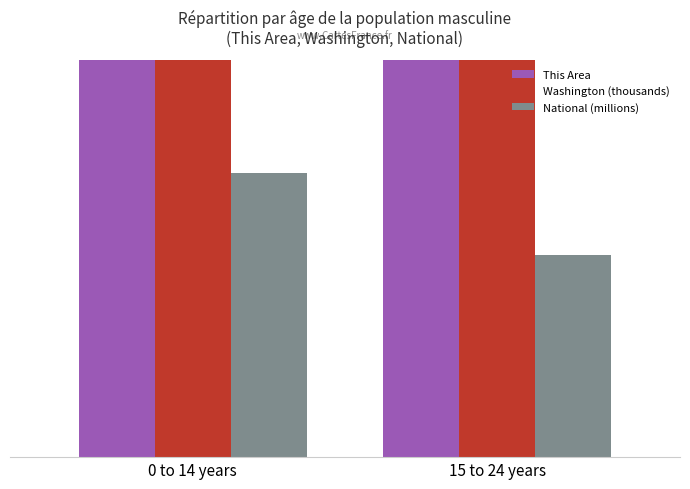

Which has a higher value, 15 to 24 years or 0 to 14 years?

0 to 14 years